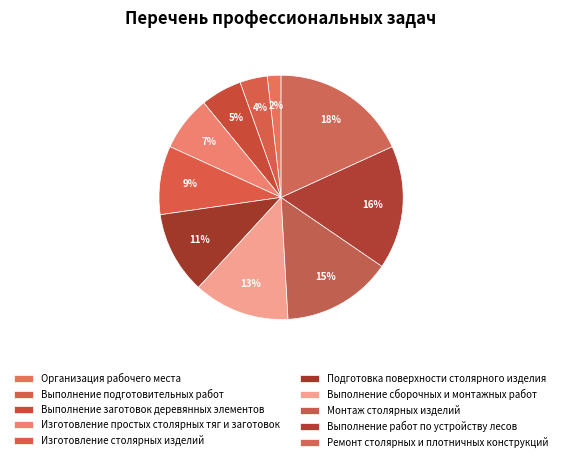

Count the number of slices in the pie.

10